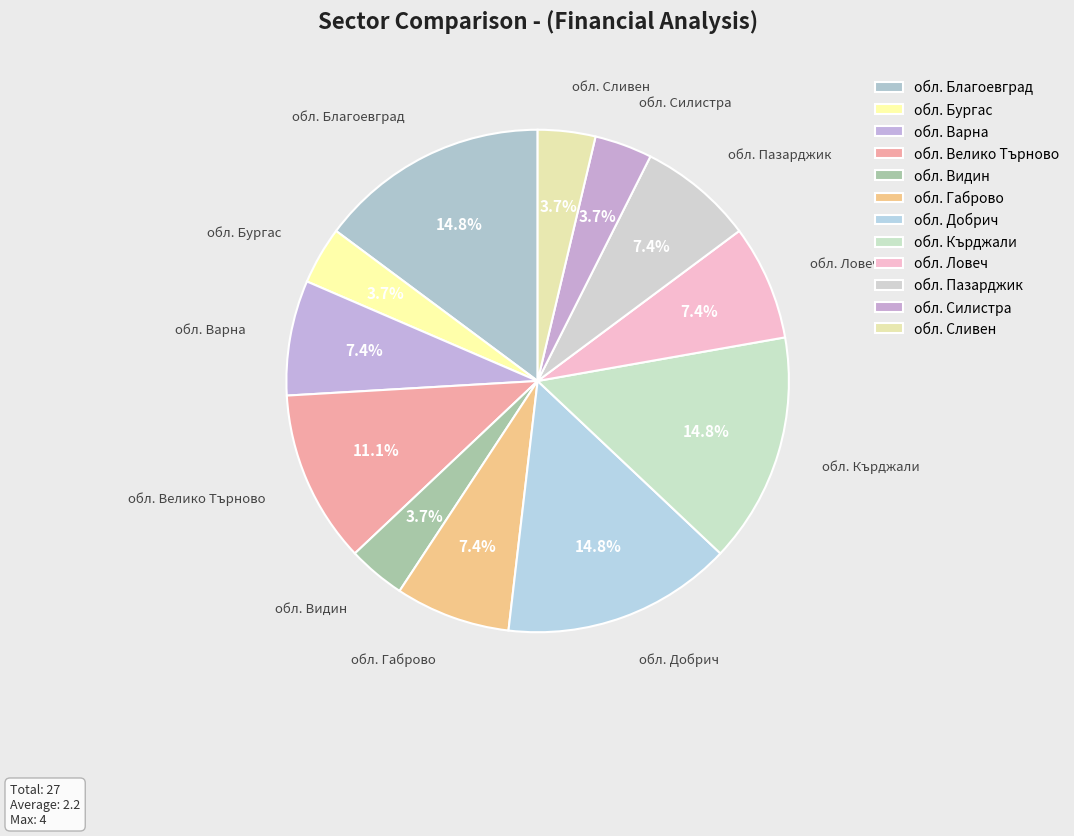

How much of the chart is everything except обл. Варна?

92.6%